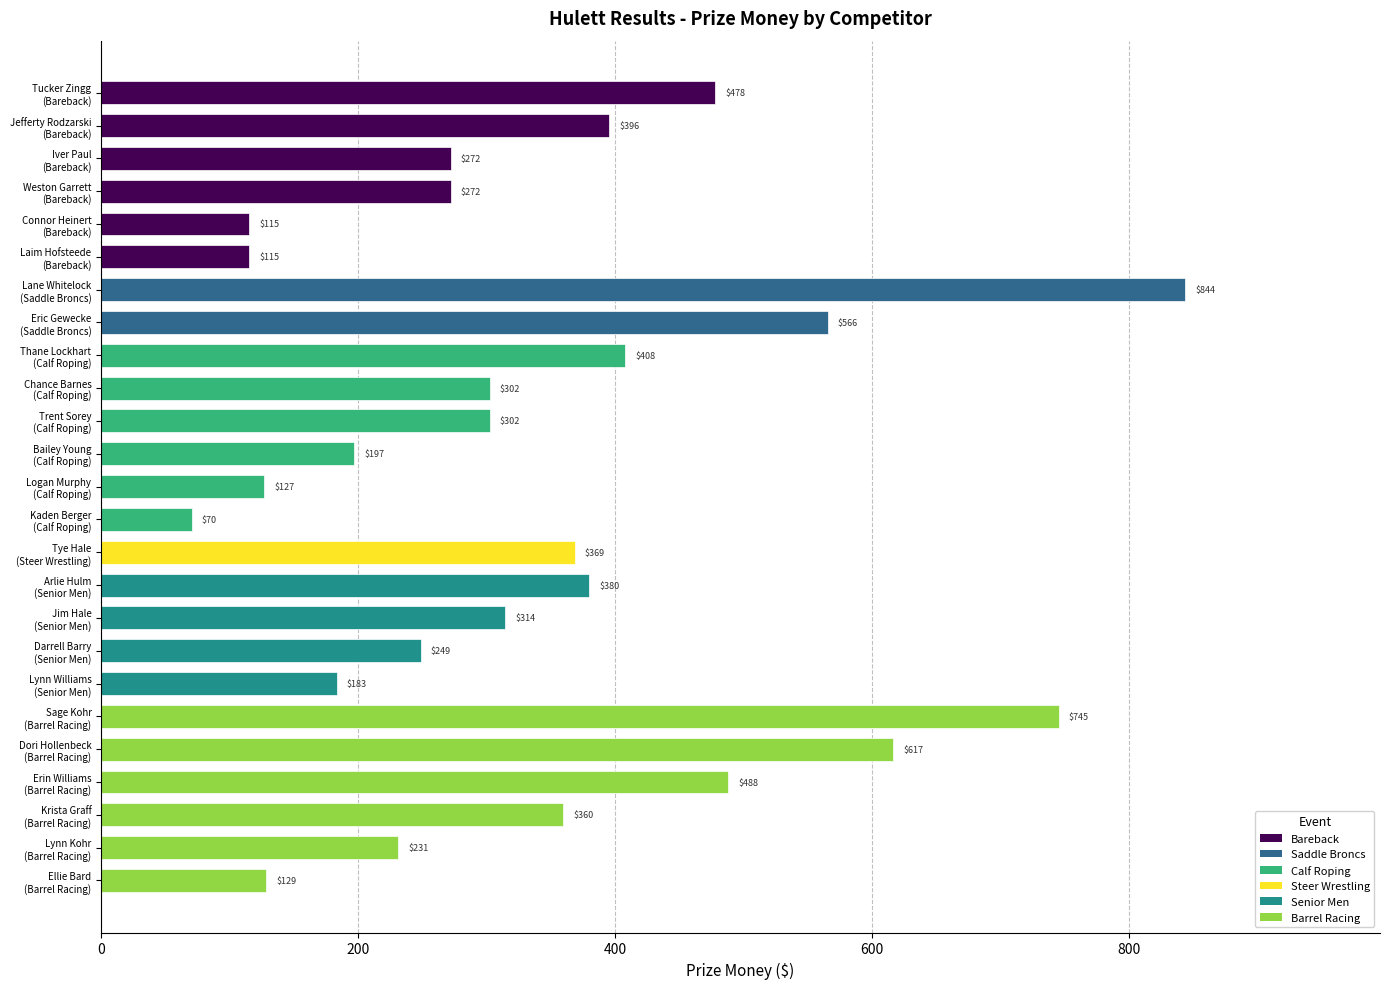

True or false: the data shows 115.4 at Connor Heinert
(Bareback).

True